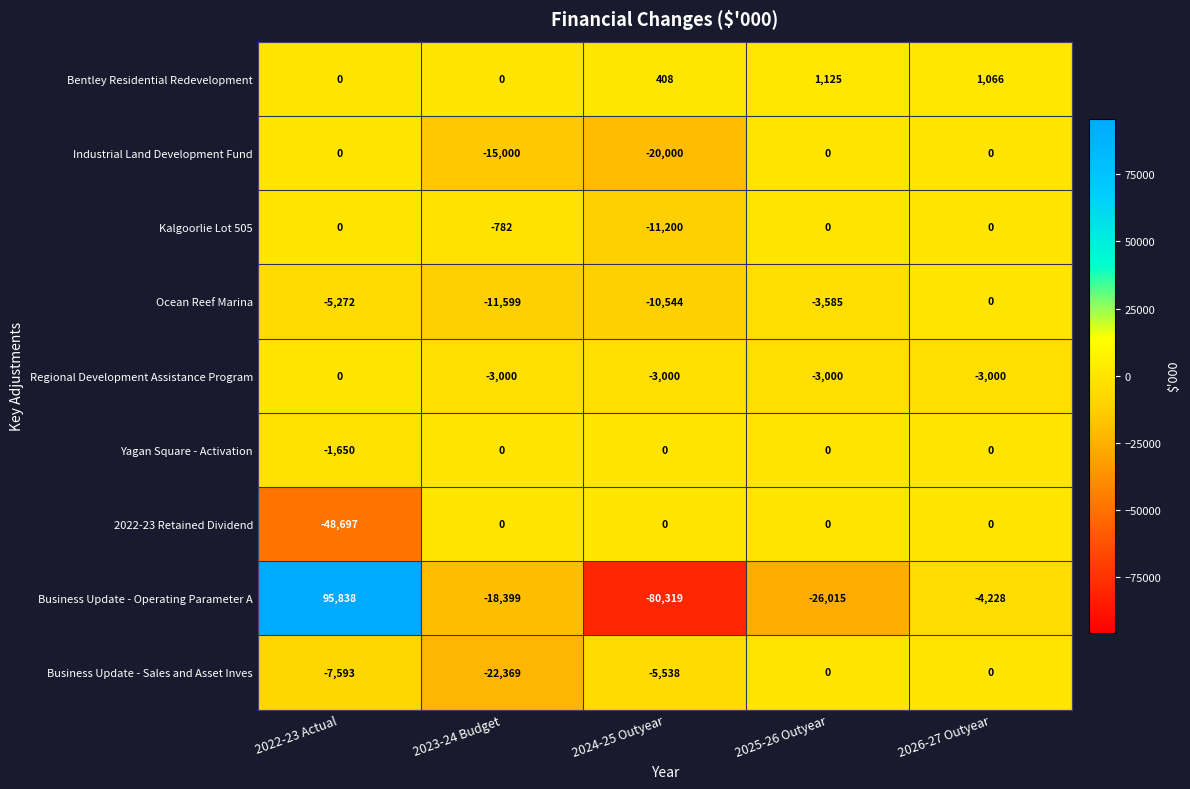

Where is Yagan Square - Activation nearest to the value -825?

2022-23 Actual